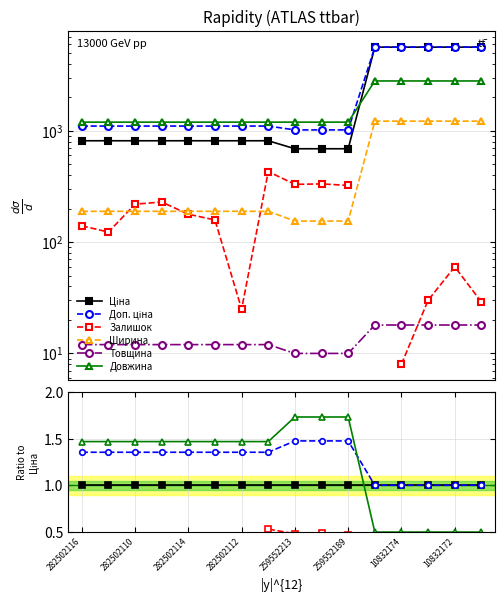

What is the difference between the Доп. ціна values at 8 and 15?

0.5